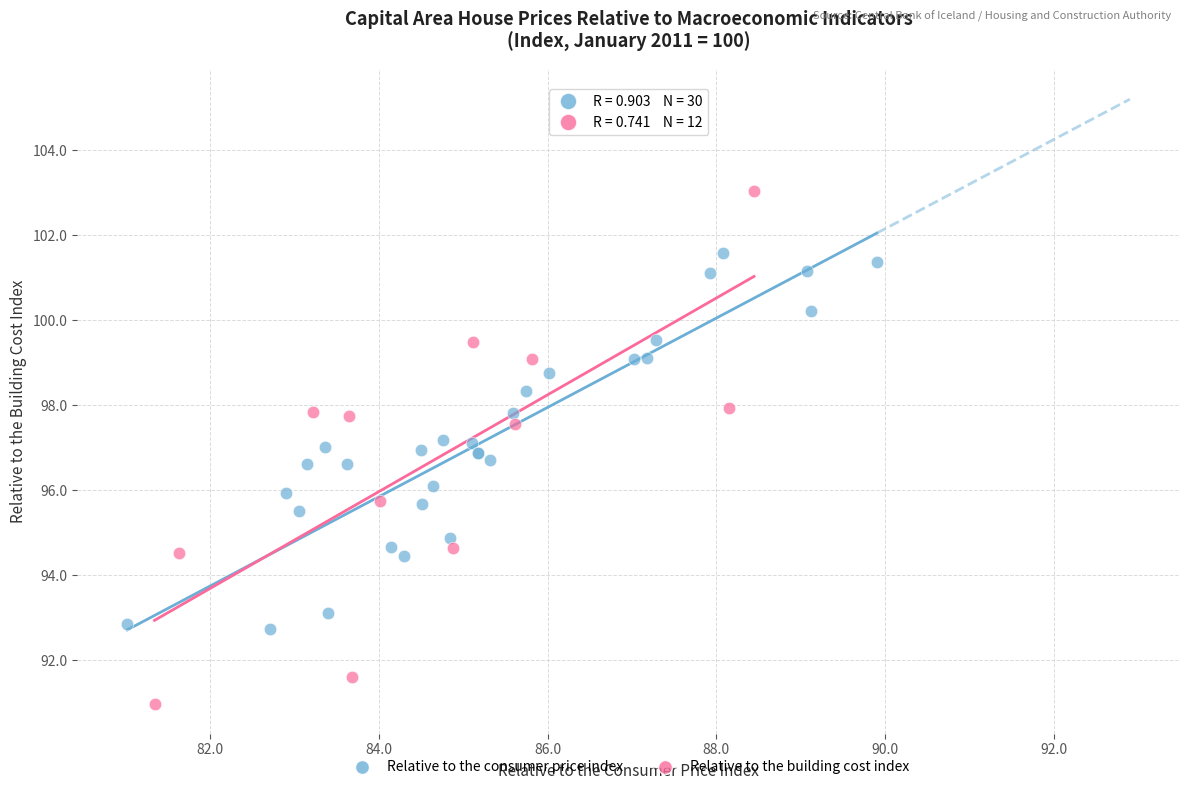

Which series contains the highest Y value?

Relative to the building cost index